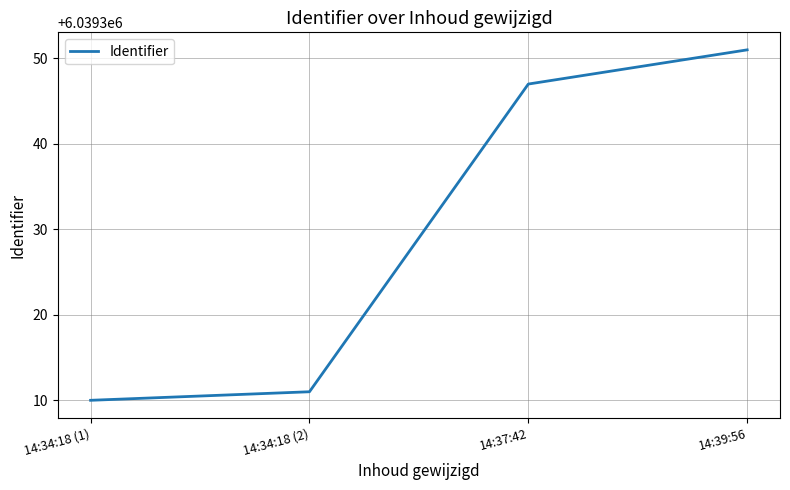

What is the average value?

6039330